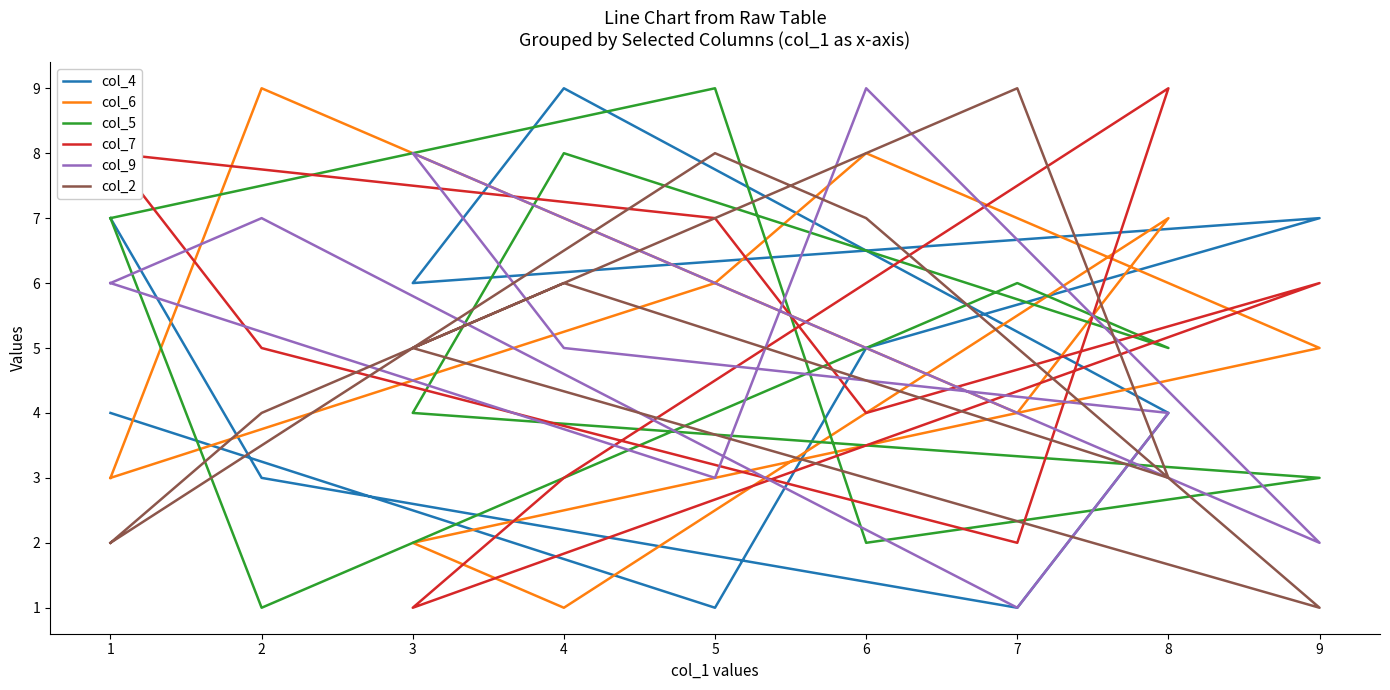

How many interior local valleys does the col_9 series have?

3